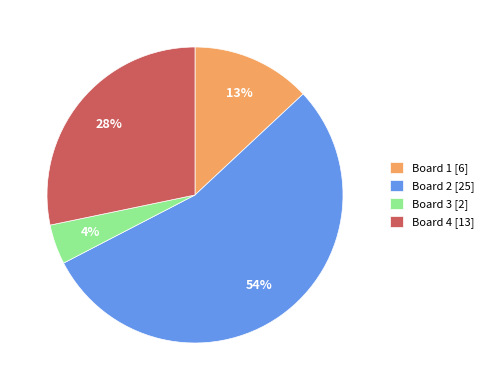

How many segments does this pie chart have?

4